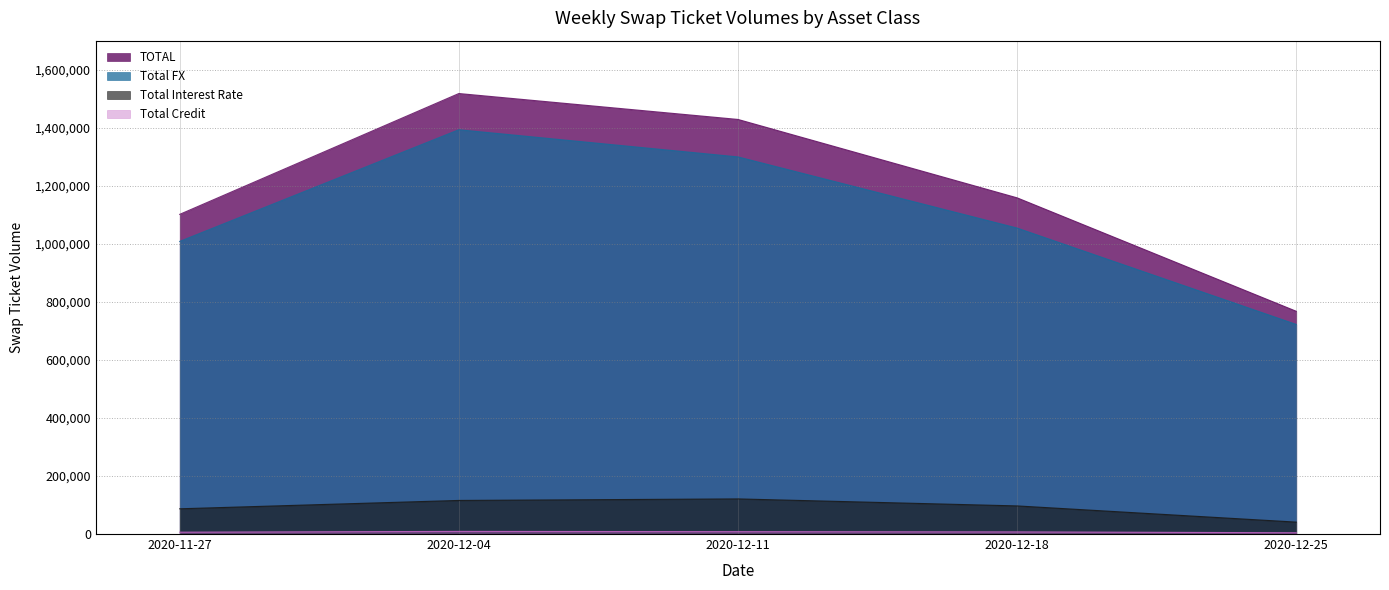

How many interior local peaks does the TOTAL series have?

1